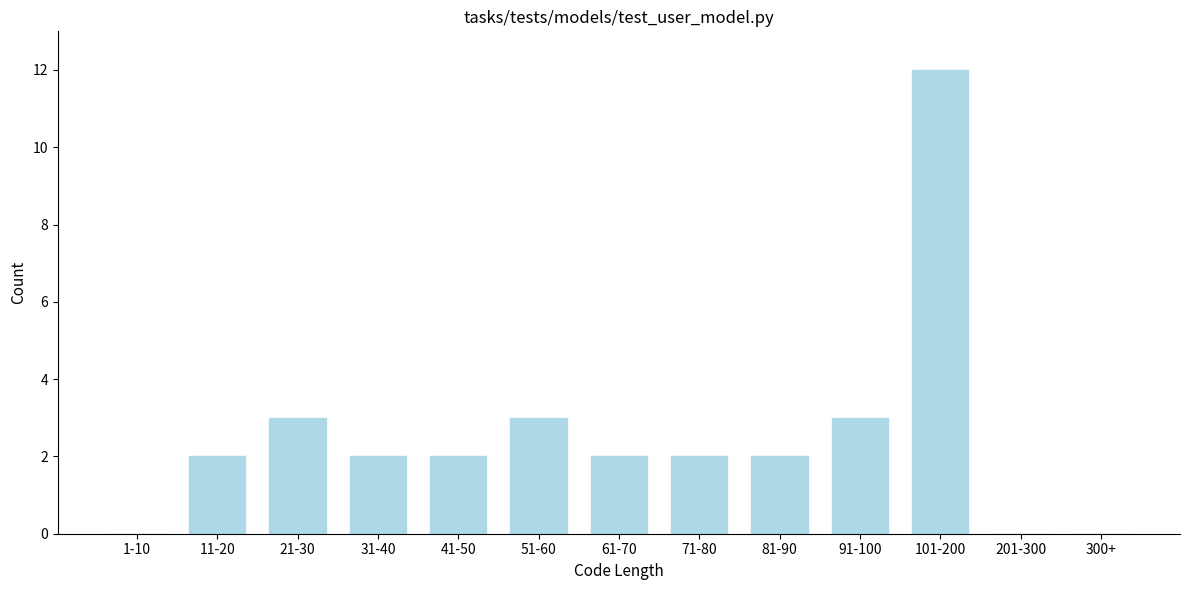

Reading left to right, list all the values displayed in this chart.

1-10=0	11-20=2	21-30=3	31-40=2	41-50=2	51-60=3	61-70=2	71-80=2	81-90=2	91-100=3	101-200=12	201-300=0	300+=0